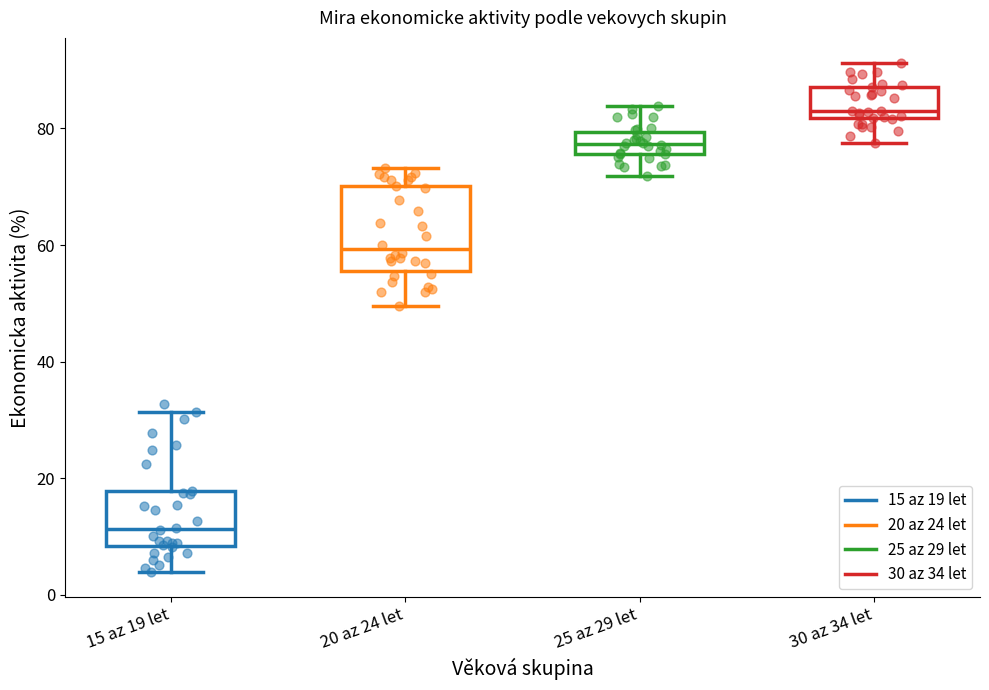

Where does the median line of the box for 20 az 24 let sit on the y-axis? The values are not printed on the chart, so give them approximately, as read against the axis.

60